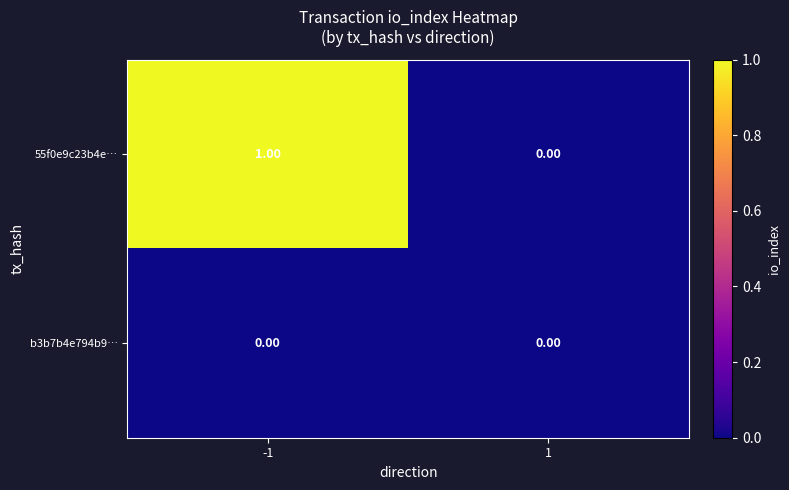

Rank the categories by 55f0e9c23b4e… value from highest to lowest.

-1, 1